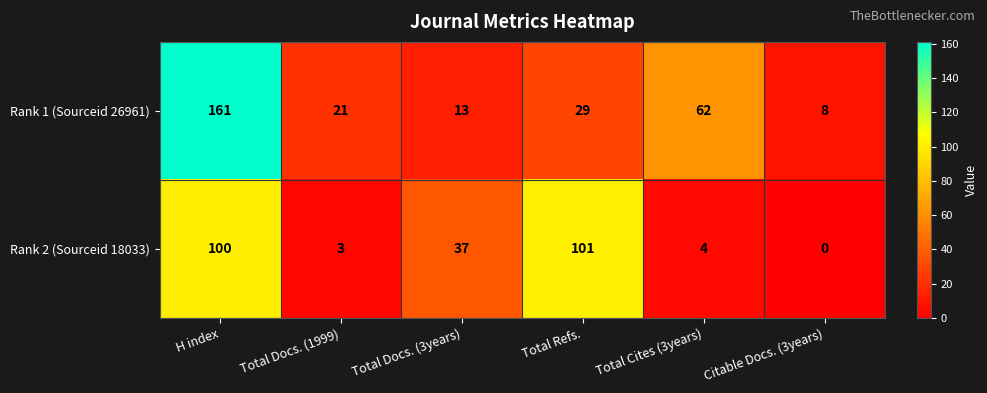

Reading left to right, what are all the values shown in this chart?

Rank 1 (Sourceid 26961): 161	21	13	29	62	8
Rank 2 (Sourceid 18033): 100	3	37	101	4	0